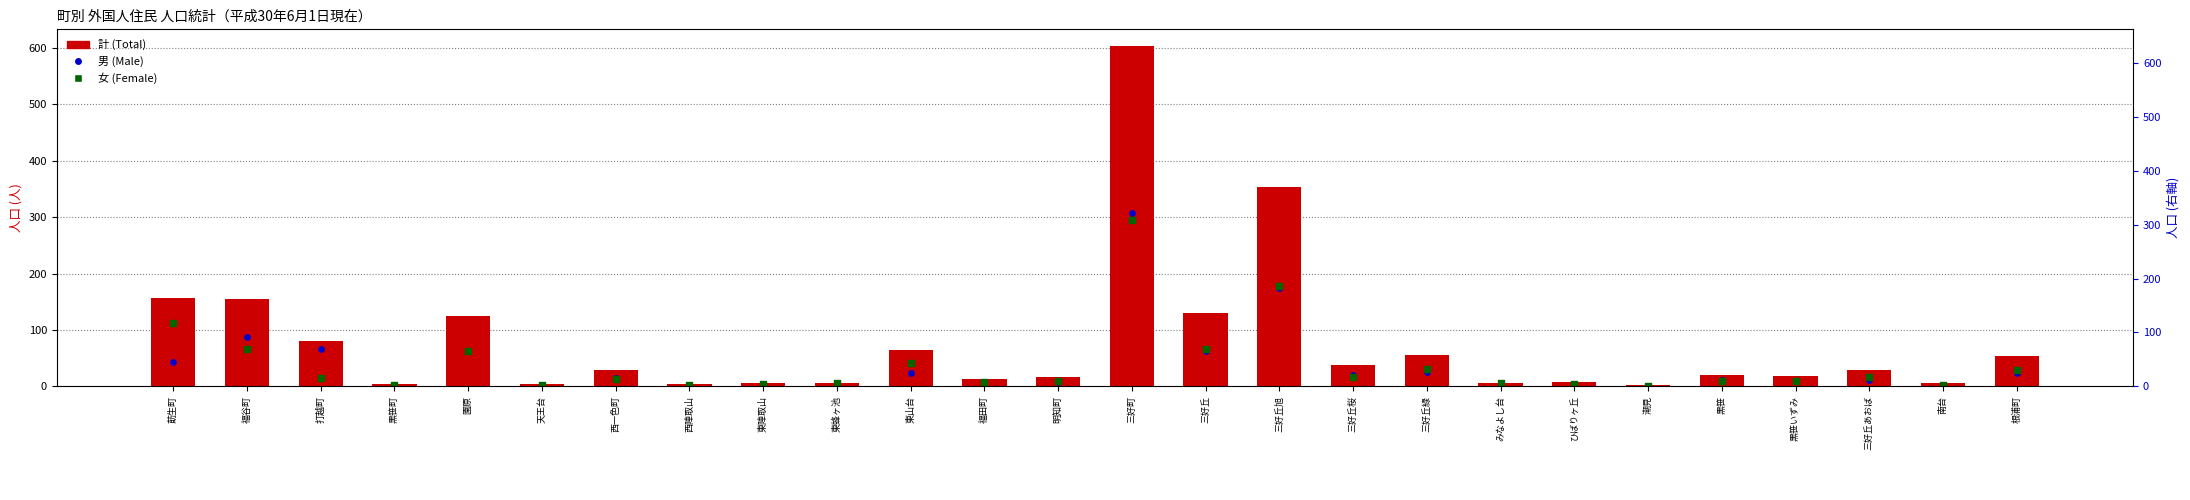

At which category is the sum across all series the highest?

三好町